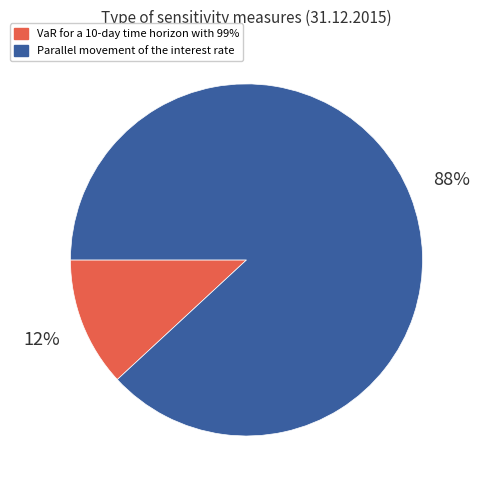

Is the sum of VaR for a 10-day time horizon with 99% and Parallel movement of the interest rate greater than half?

Yes